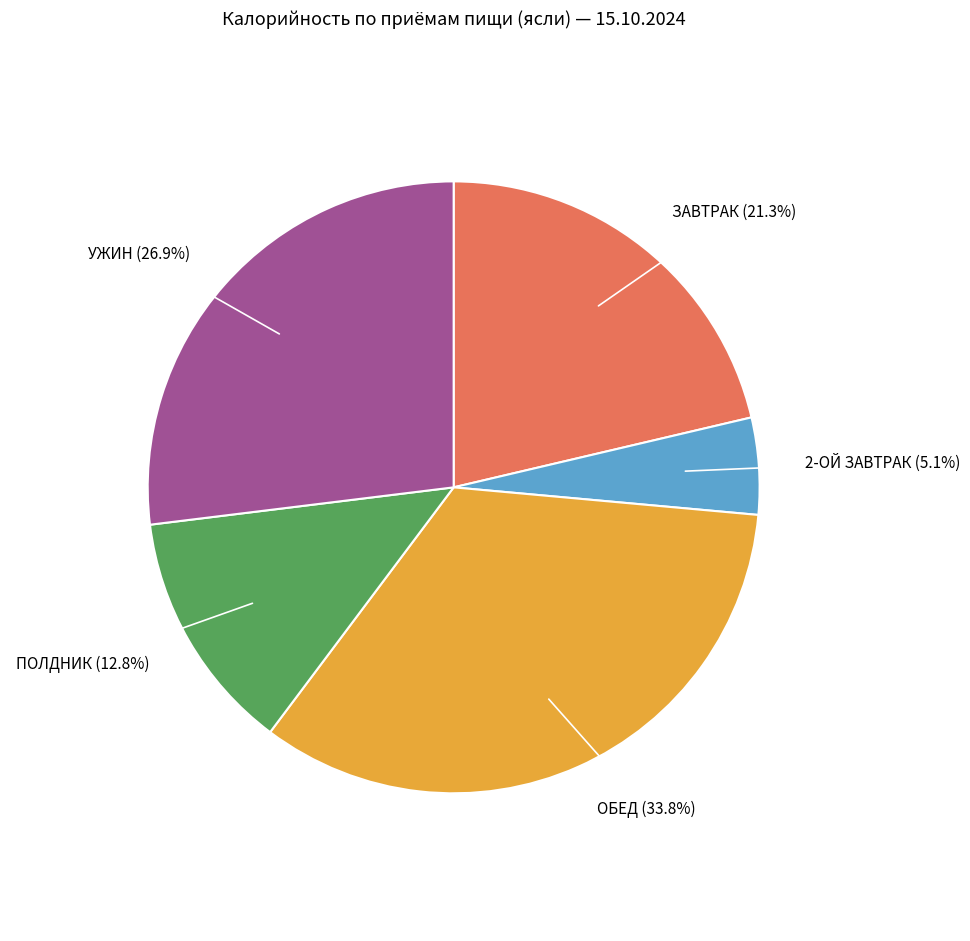

Rank the categories by value from highest to lowest.

ОБЕД, УЖИН, ЗАВТРАК, ПОЛДНИК, 2-ОЙ ЗАВТРАК